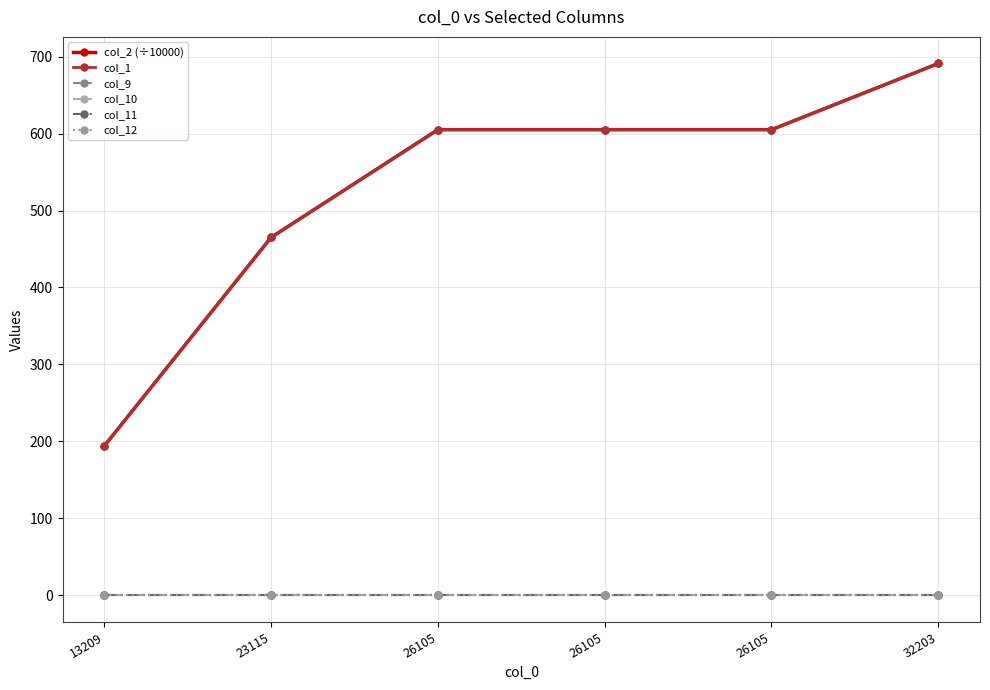

What is the maximum value shown in the chart?

691.0